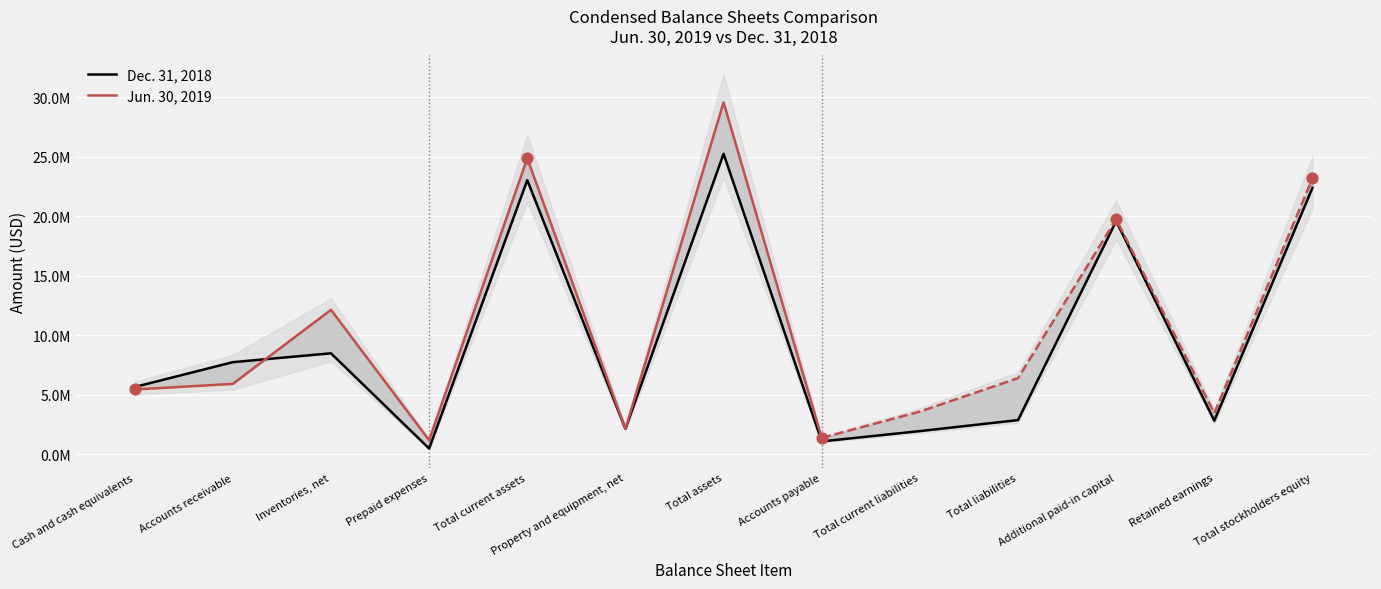

What is the change in value from Prepaid expenses to Property and equipment, net?

+1654091